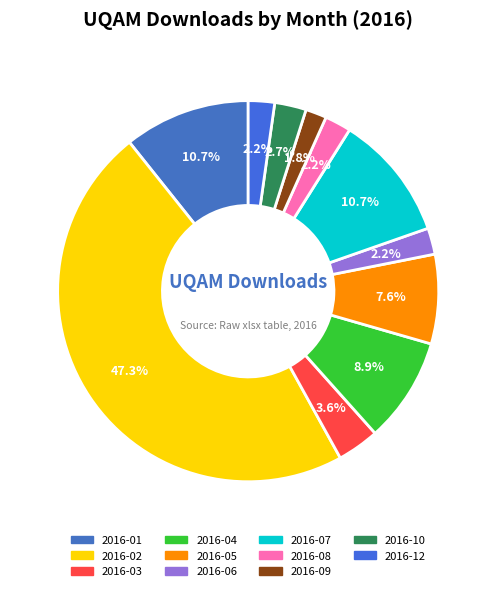

How many segments does this pie chart have?

11